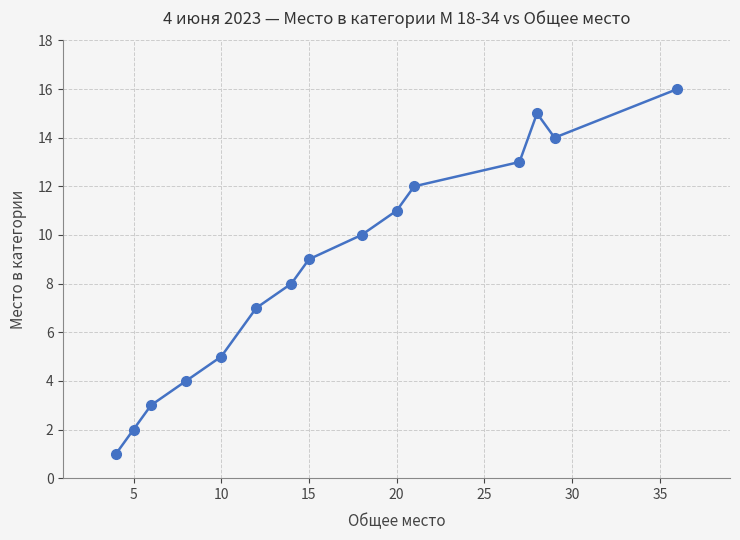

What is the difference between the maximum and minimum values?

15